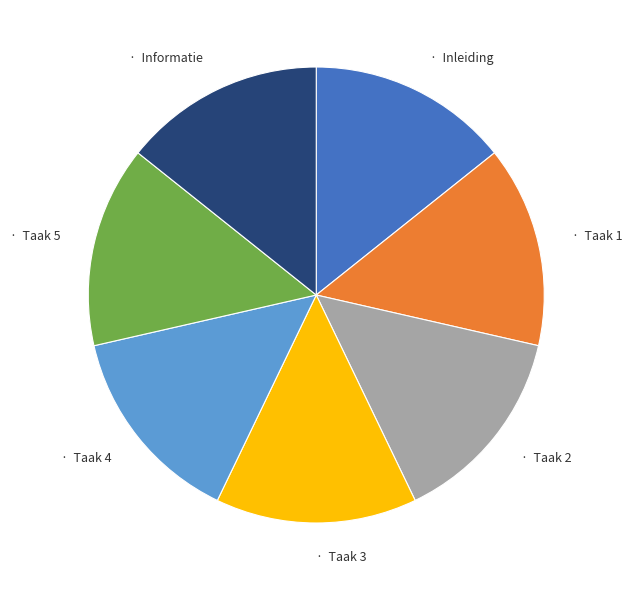

How many segments does this pie chart have?

7